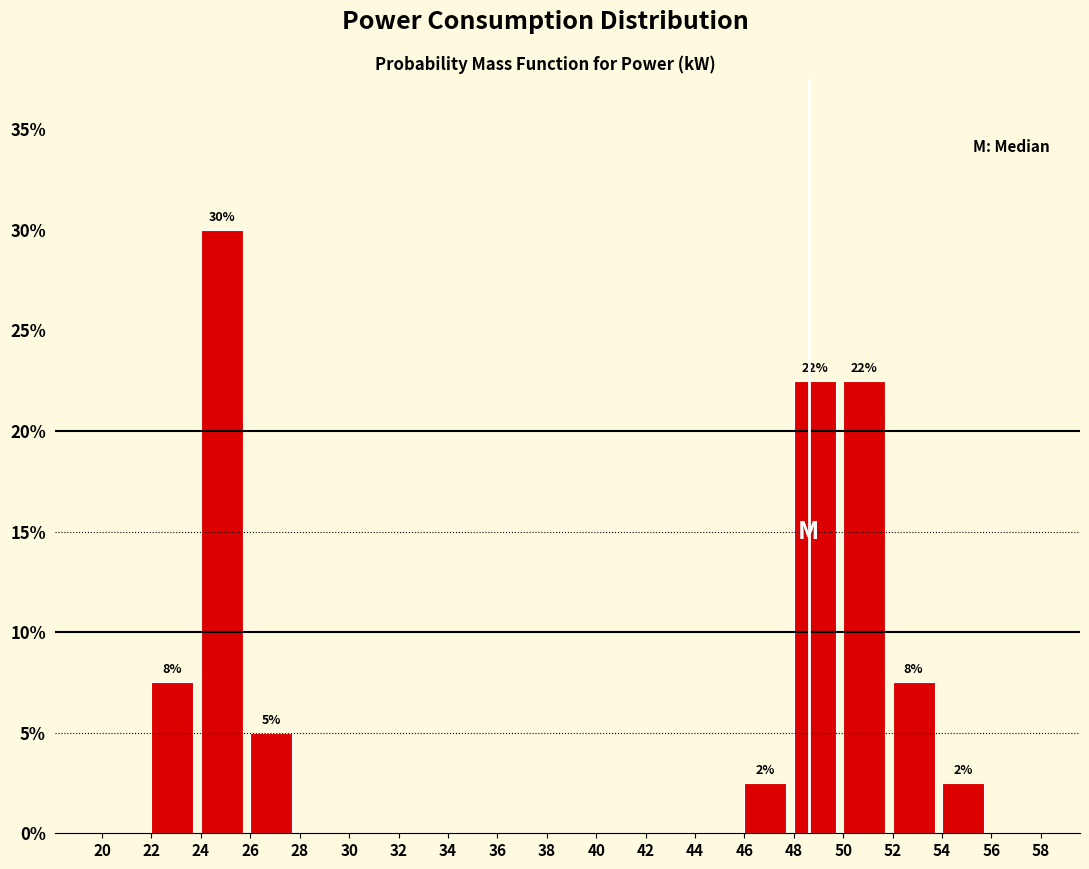

Which range on the x-axis has the tallest bar?

24 to 26